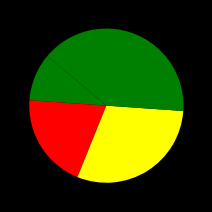

How many slices are in this pie chart?

4